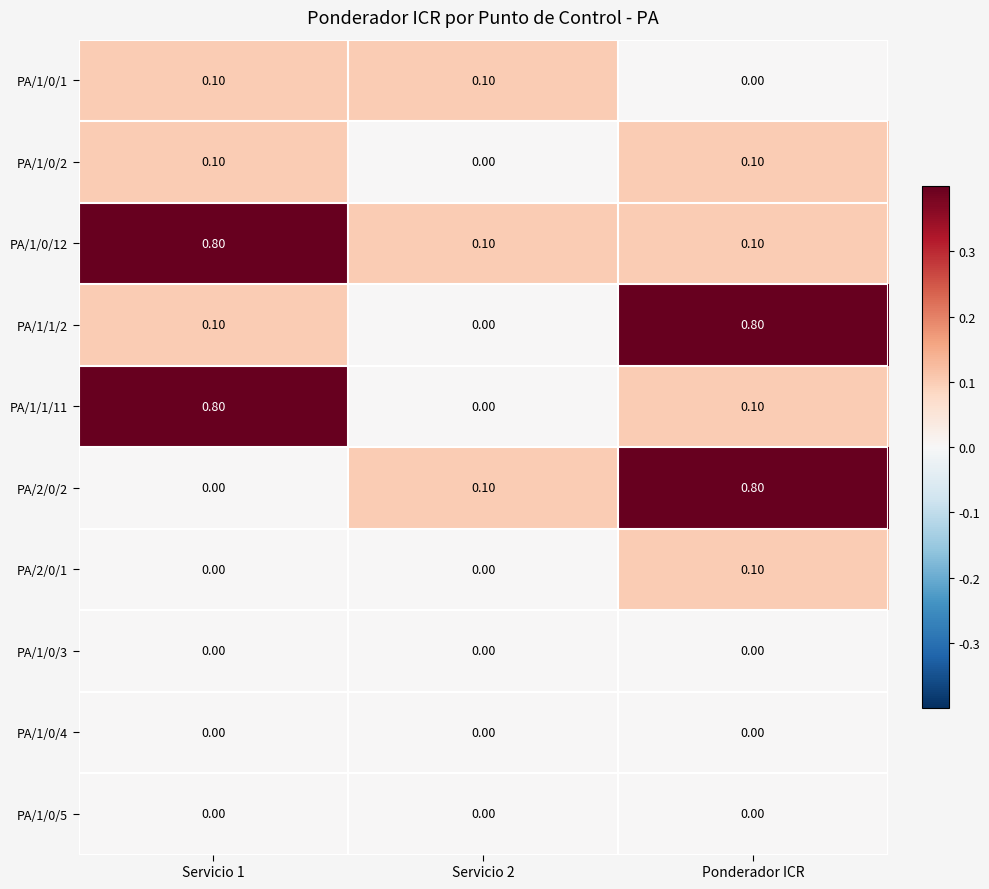

Which series changed the most between Servicio 2 and Ponderador ICR?

PA/1/1/2